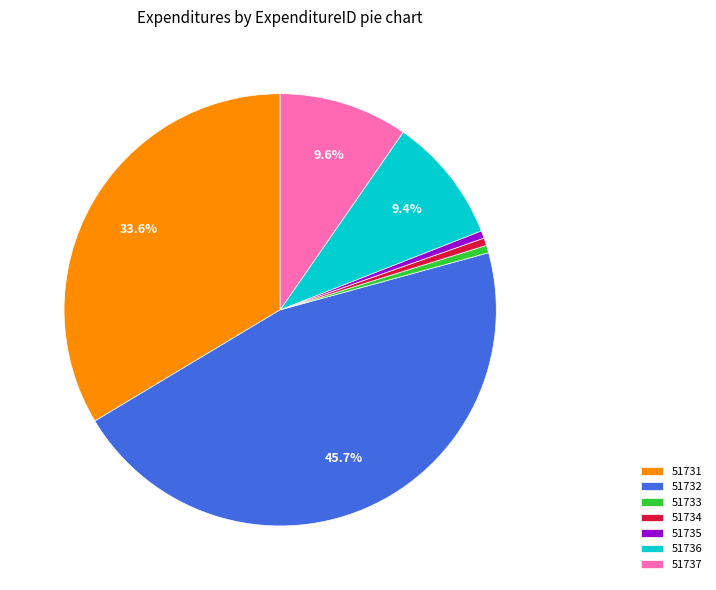

Does 51737 account for over 50% of the chart?

No